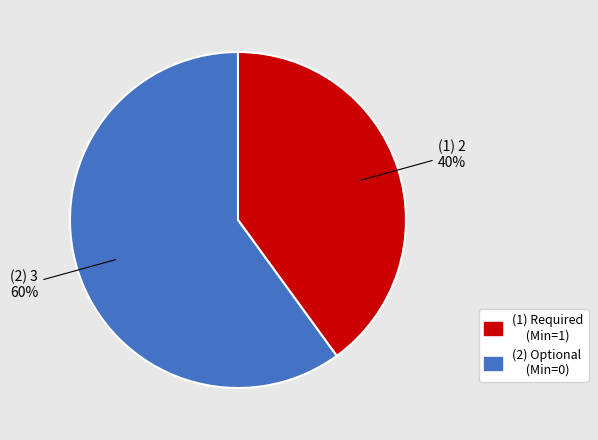

To the nearest percent, what is the average slice percentage?

50%